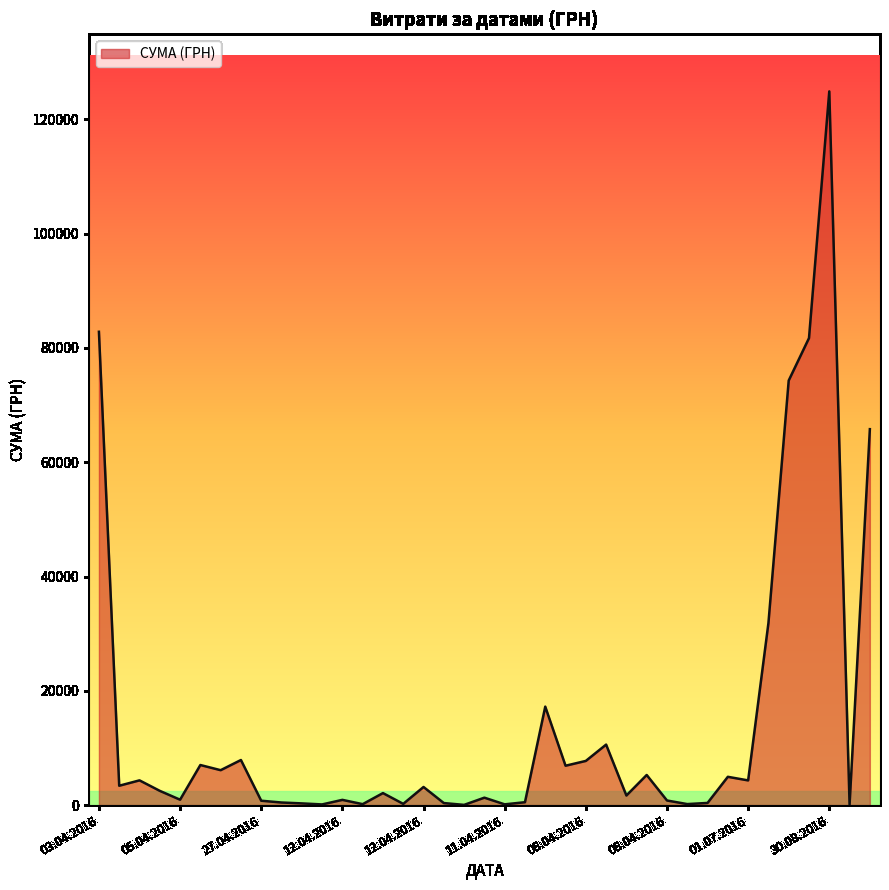

What is the greatest value displayed?

124904.8